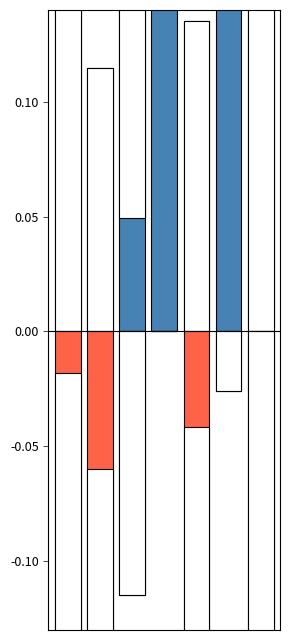

Which series has the widest spread of values?

Upper confidence limit (£)